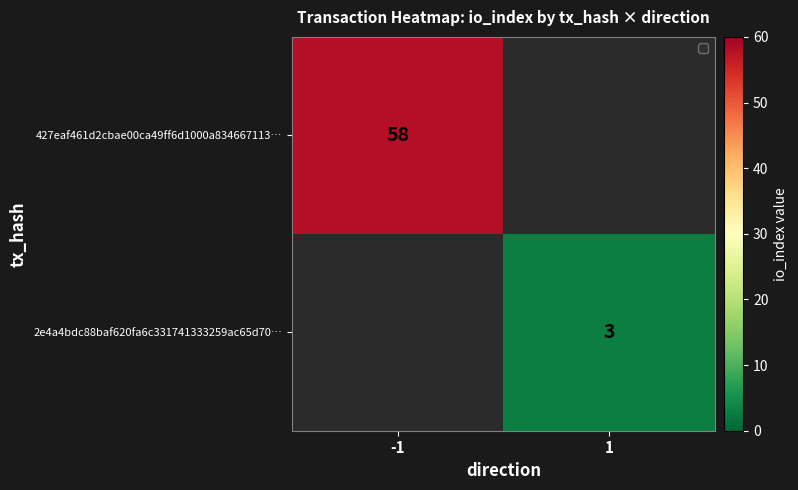

How many categories are shown in the chart?

2